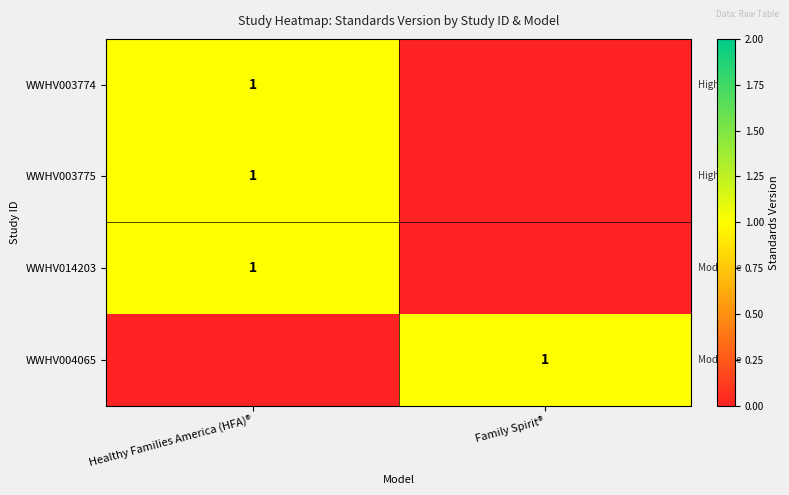

At how many categories does at least one series exceed 0?

2